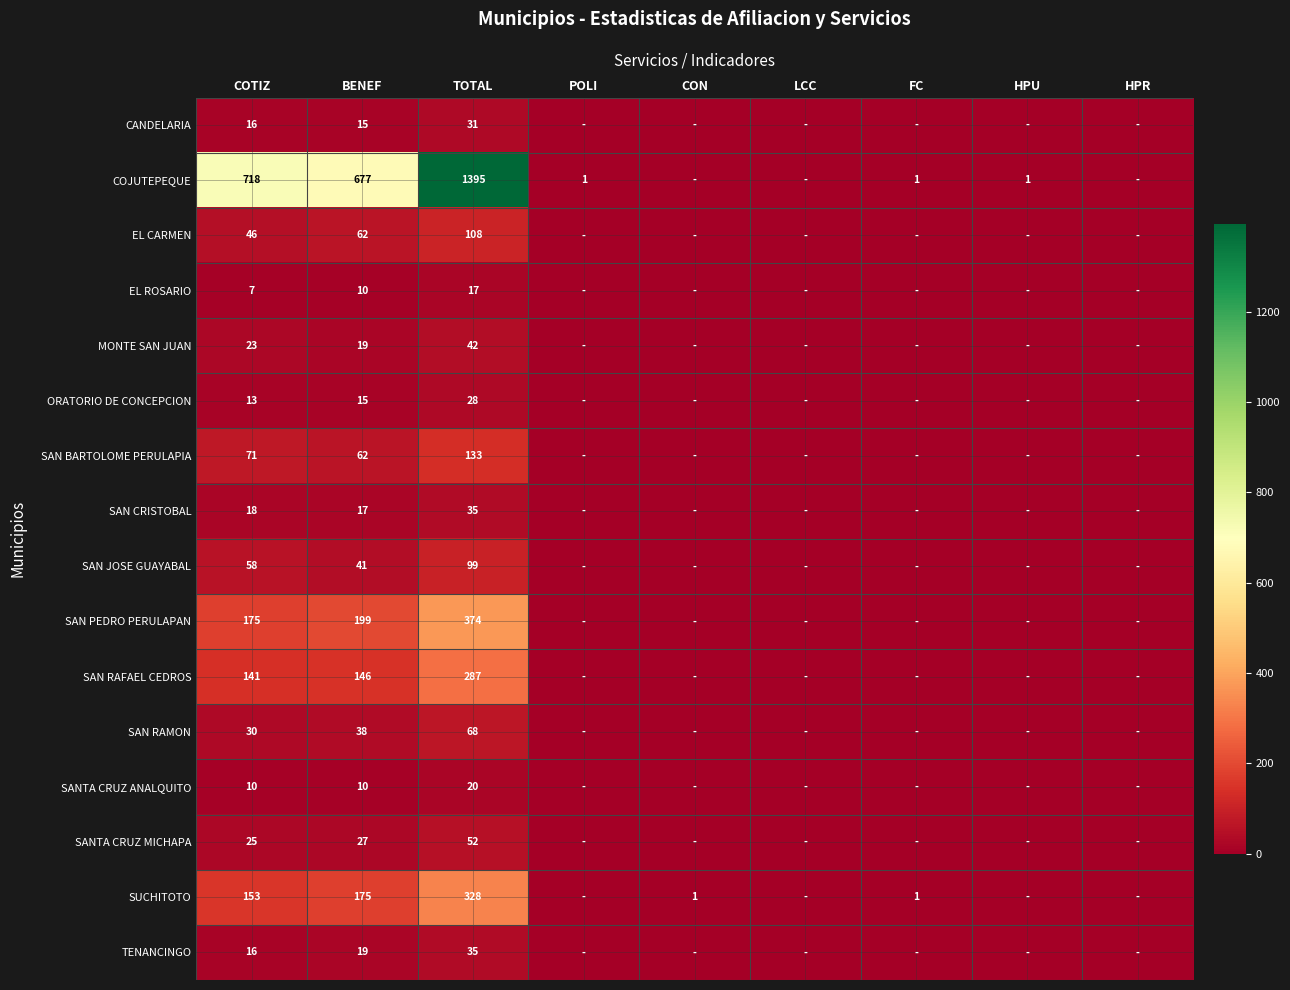

What is the difference between the highest and lowest values at COTIZ?

711